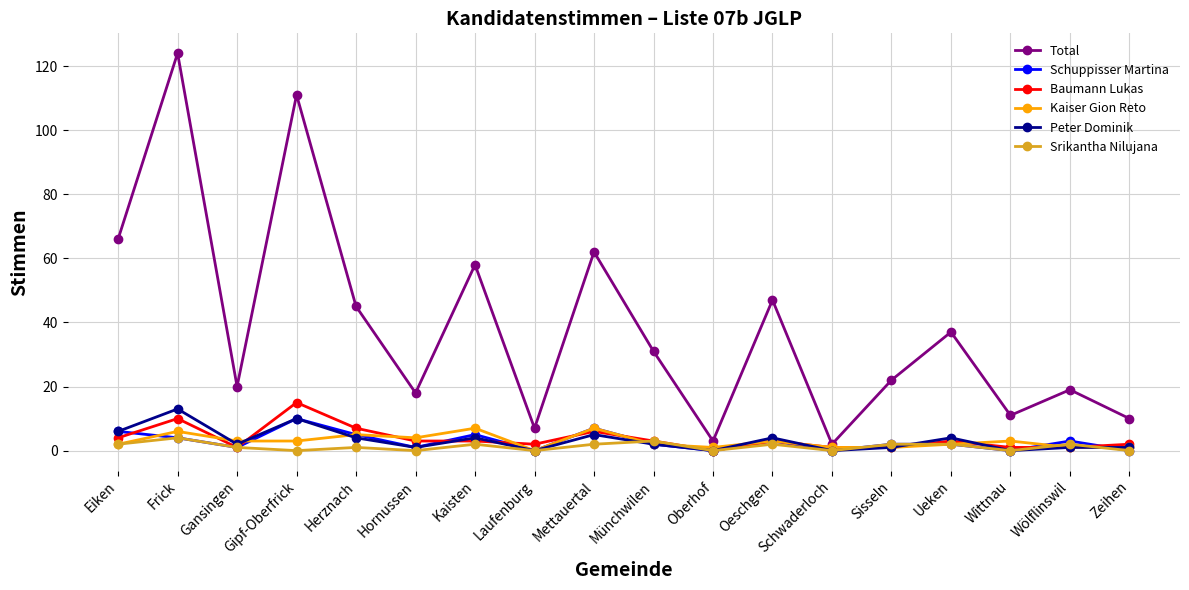

How many data points does each series have?

18